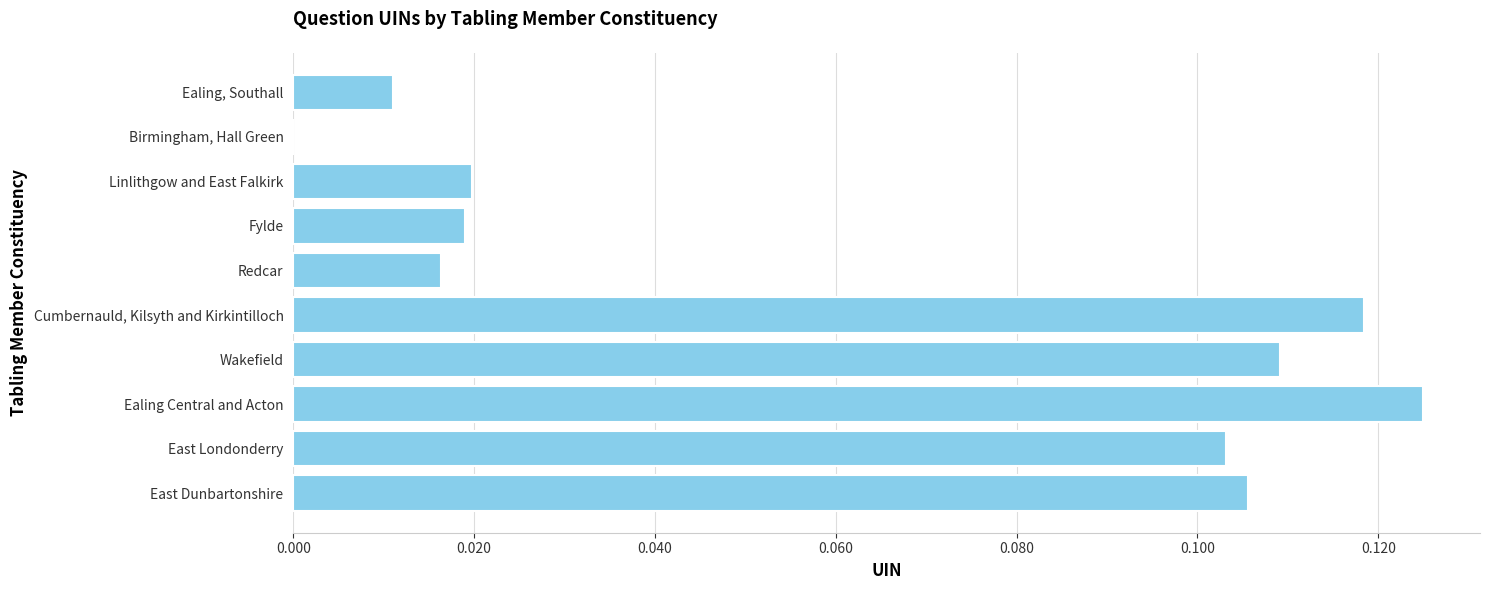

Are the bars horizontal?

Yes